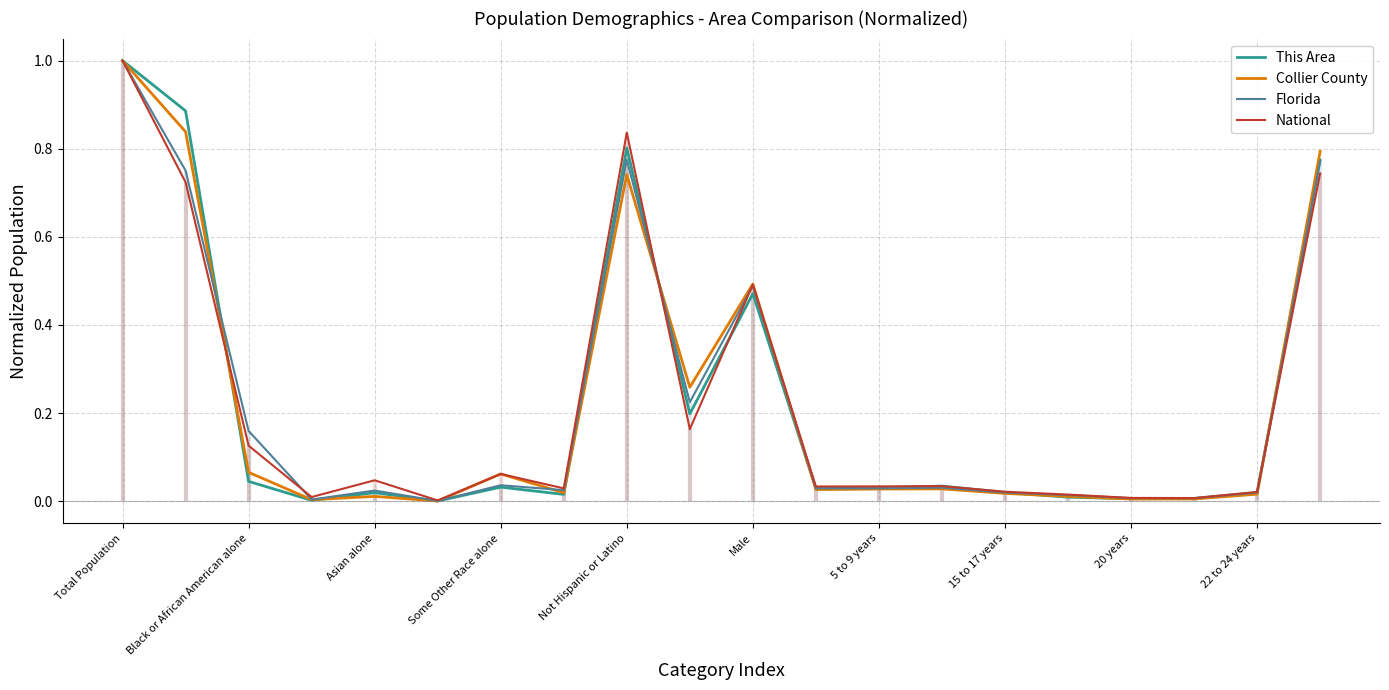

True or false: Florida and Collier County intersect in this chart.

True